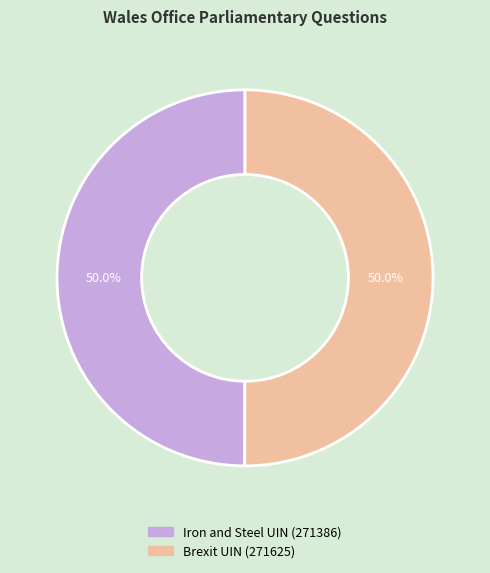

How many slices are in this pie chart?

2